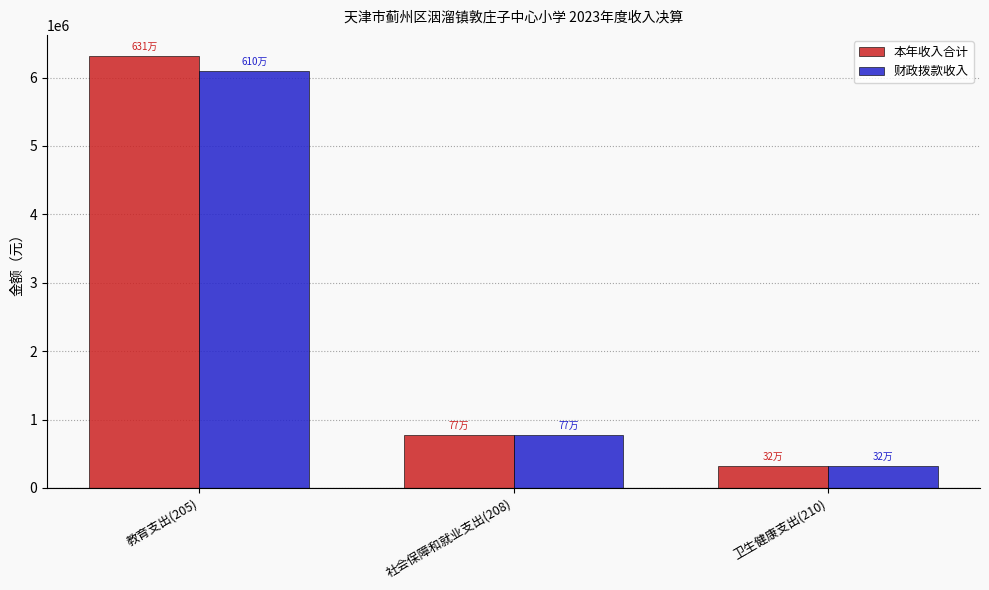

What is the smallest value displayed?

319724.4